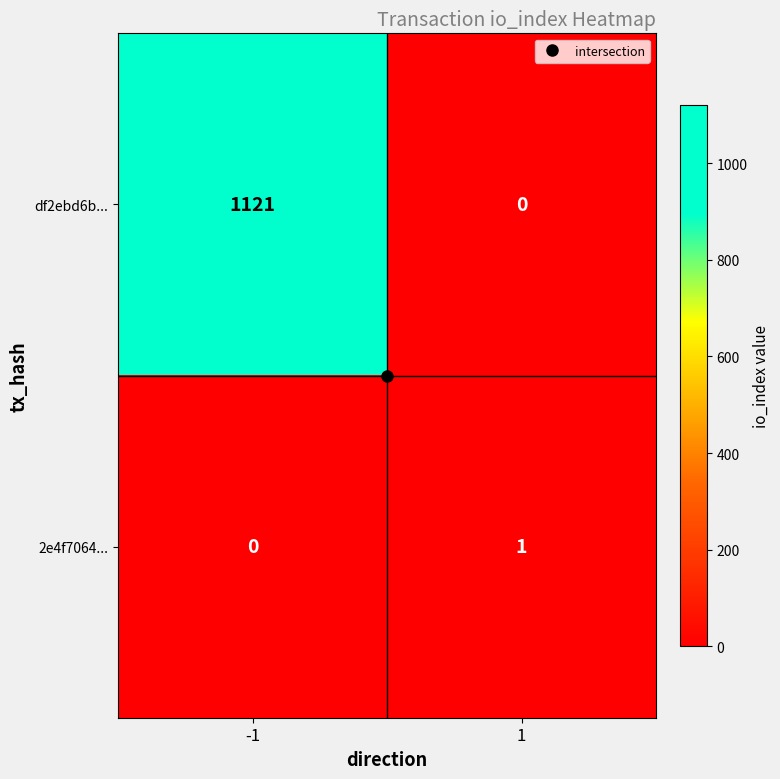

The value of df2ebd6b... at 1 is -777. True or false?

False